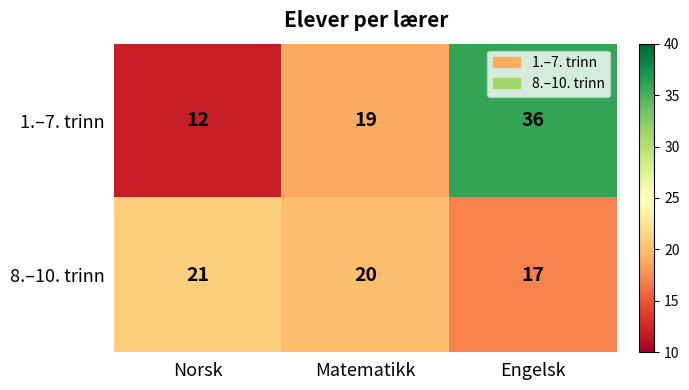

What is the difference between the highest and lowest values at Norsk?

9